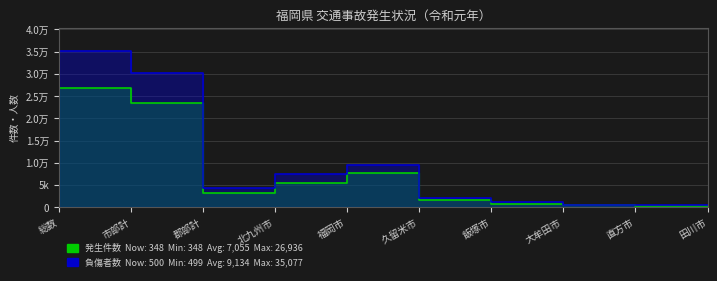

At how many categories does at least one series exceed 19437?

2